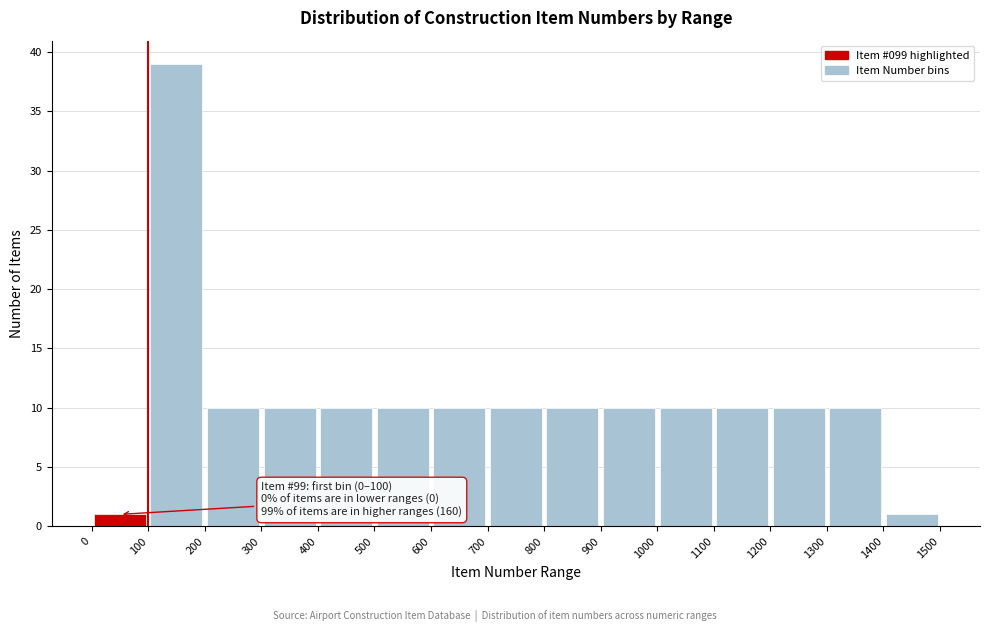

Over which range of the x-axis is the bar tallest?

100 to 200